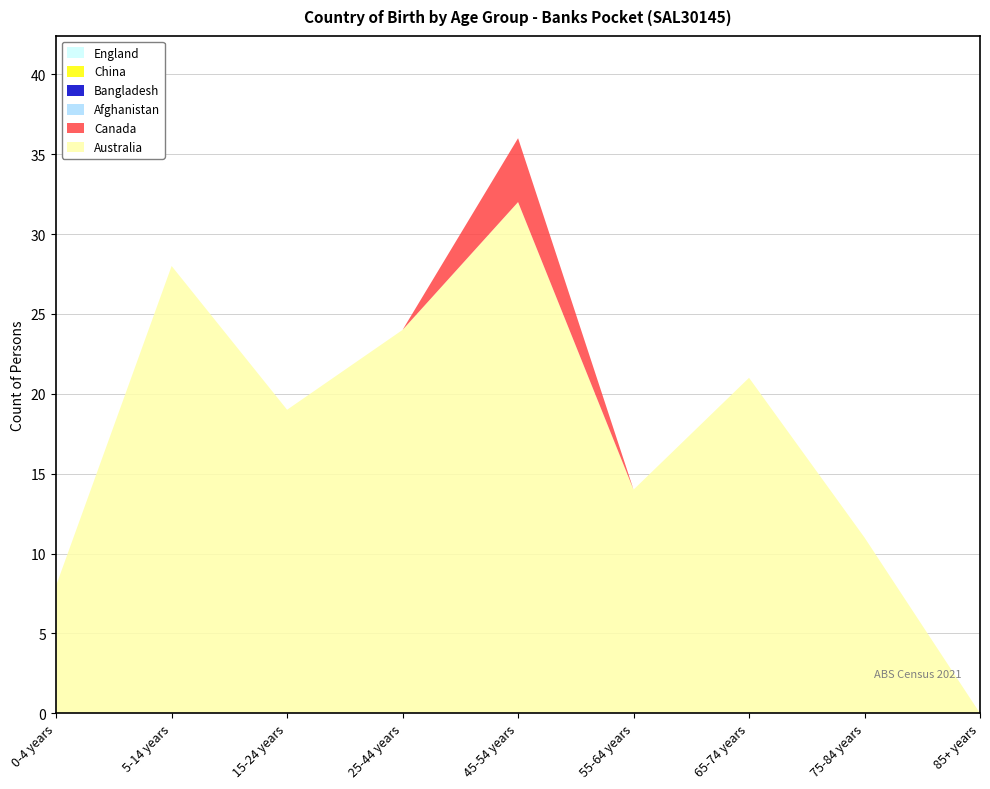

Reading left to right, list all the values displayed in this chart.

Australia: 0-4 years=8	5-14 years=28	15-24 years=19	25-44 years=24	45-54 years=32	55-64 years=14	65-74 years=21	75-84 years=11	85+ years=0
Canada: 0-4 years=0	5-14 years=0	15-24 years=0	25-44 years=0	45-54 years=4	55-64 years=0	65-74 years=0	75-84 years=0	85+ years=0
Afghanistan: 0-4 years=0	5-14 years=0	15-24 years=0	25-44 years=0	45-54 years=0	55-64 years=0	65-74 years=0	75-84 years=0	85+ years=0
Bangladesh: 0-4 years=0	5-14 years=0	15-24 years=0	25-44 years=0	45-54 years=0	55-64 years=0	65-74 years=0	75-84 years=0	85+ years=0
China: 0-4 years=0	5-14 years=0	15-24 years=0	25-44 years=0	45-54 years=0	55-64 years=0	65-74 years=0	75-84 years=0	85+ years=0
England: 0-4 years=0	5-14 years=0	15-24 years=0	25-44 years=0	45-54 years=0	55-64 years=0	65-74 years=0	75-84 years=0	85+ years=0